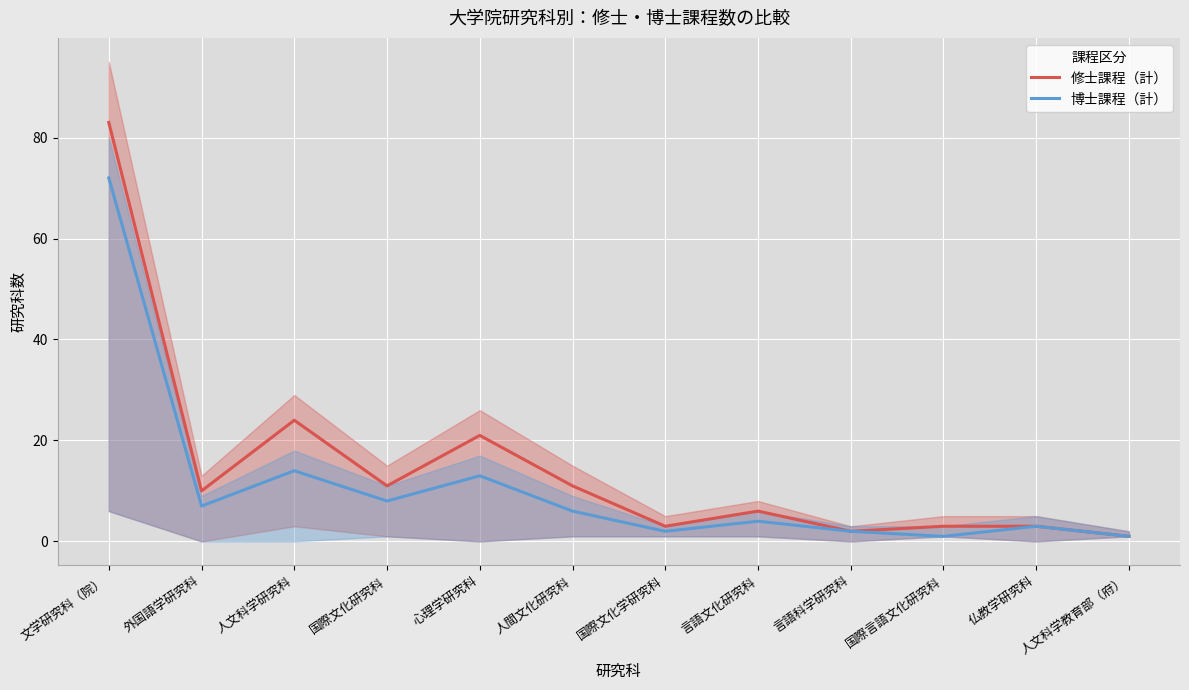

Reading left to right, list all the values displayed in this chart.

修士課程（計）: 文学研究科（院）=83	外国語学研究科=10	人文科学研究科=24	国際文化研究科=11	心理学研究科=21	人間文化研究科=11	国際文化学研究科=3	言語文化研究科=6	言語科学研究科=2	国際言語文化研究科=3	仏教学研究科=3	人文科学教育部（府）=1
博士課程（計）: 文学研究科（院）=72	外国語学研究科=7	人文科学研究科=14	国際文化研究科=8	心理学研究科=13	人間文化研究科=6	国際文化学研究科=2	言語文化研究科=4	言語科学研究科=2	国際言語文化研究科=1	仏教学研究科=3	人文科学教育部（府）=1